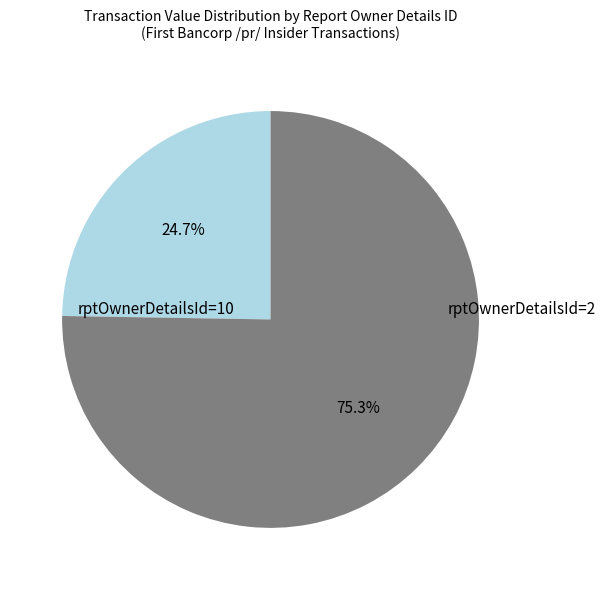

Is there a majority slice in this chart?

Yes